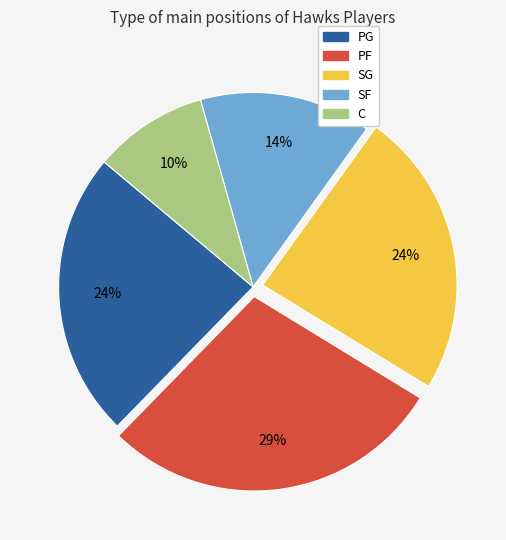

To the nearest percent, what is the combined percentage of PG and SG?

48%